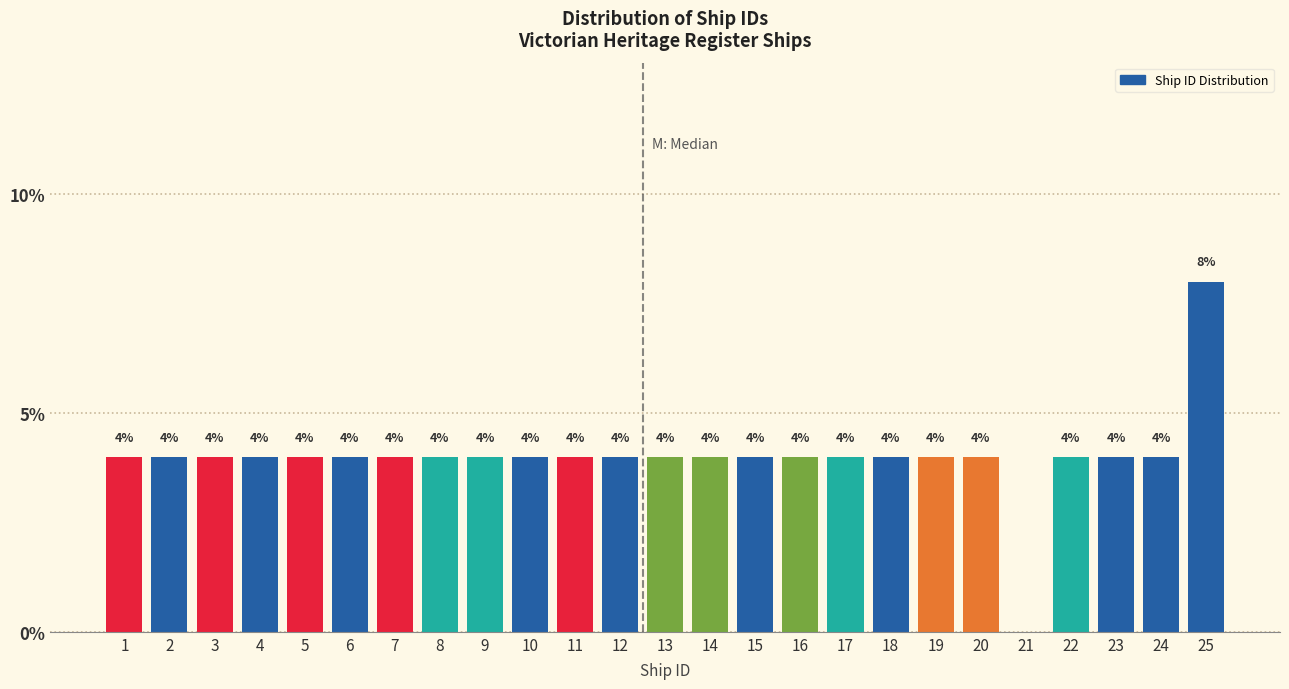

Reading left to right, what are all the values shown in this chart?

1=4	2=4	3=4	4=4	5=4	6=4	7=4	8=4	9=4	10=4	11=4	12=4	13=4	14=4	15=4	16=4	17=4	18=4	19=4	20=4	21=0	22=4	23=4	24=4	25=8